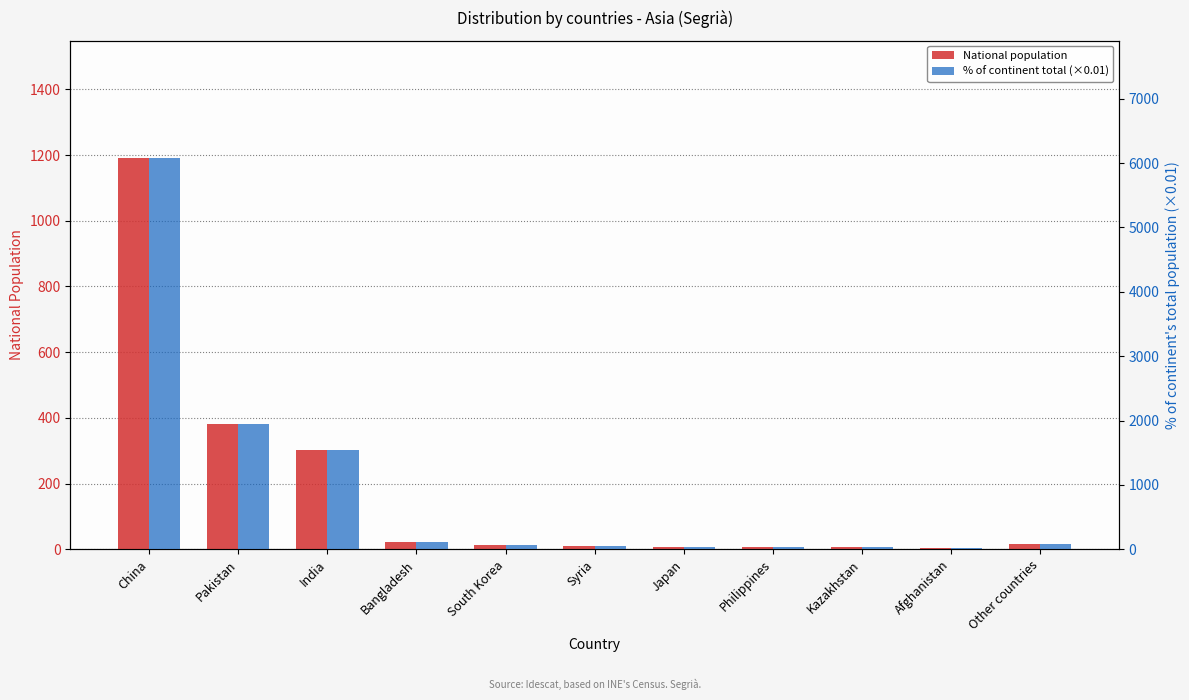

How many values in the National population series exceed 14?

5